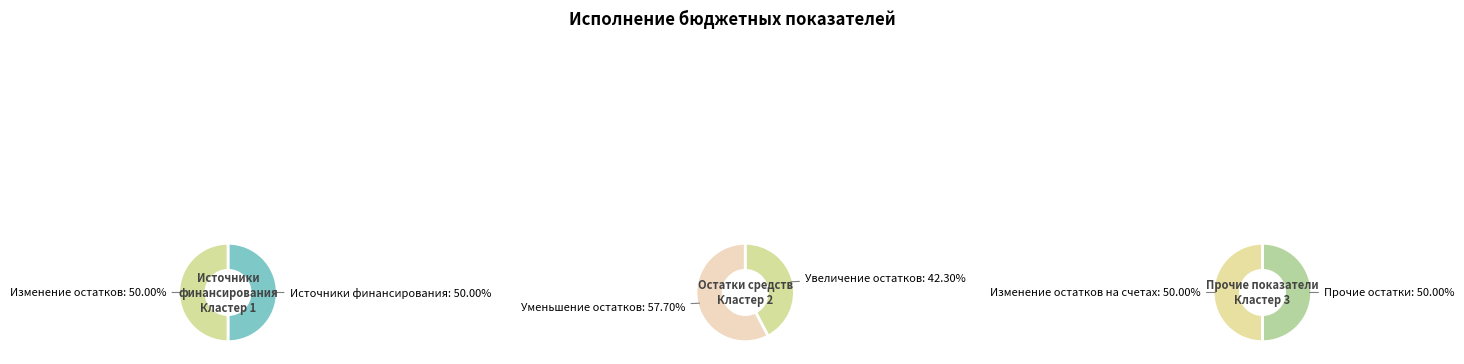

What is the largest slice in the pie chart?

уменьшение остатков средств, всего